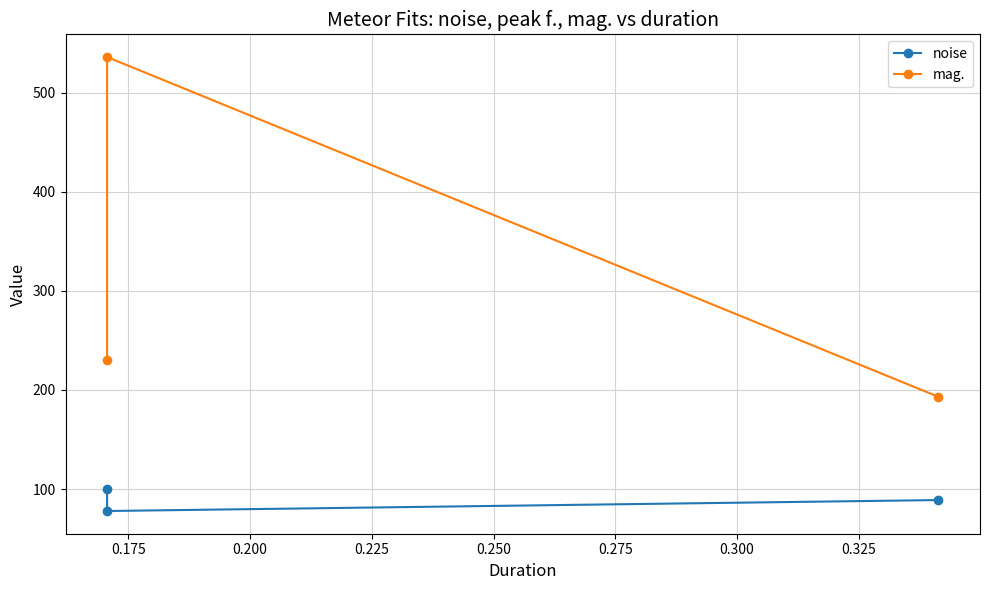

How many data points does each series have?

3